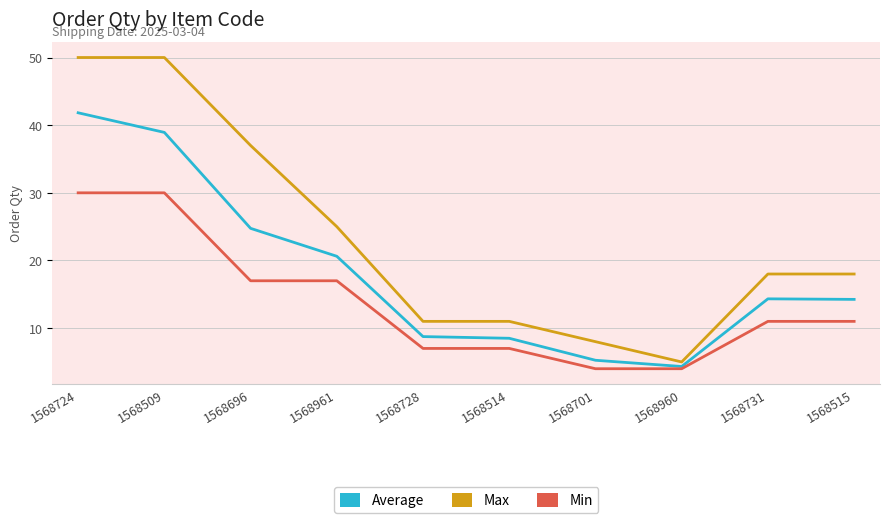

What is the difference between the second highest and second lowest values in the Min series?

26.0